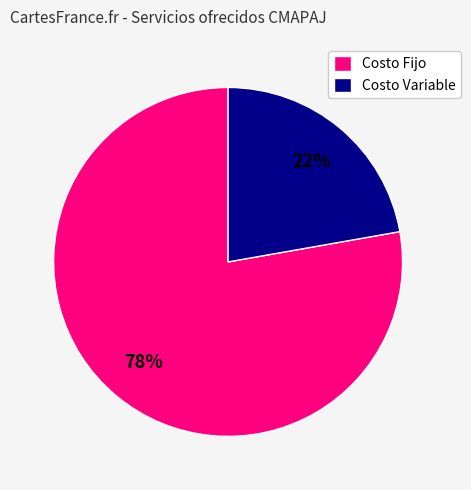

To the nearest percent, what is the combined percentage of Costo Fijo and Costo Variable?

100%